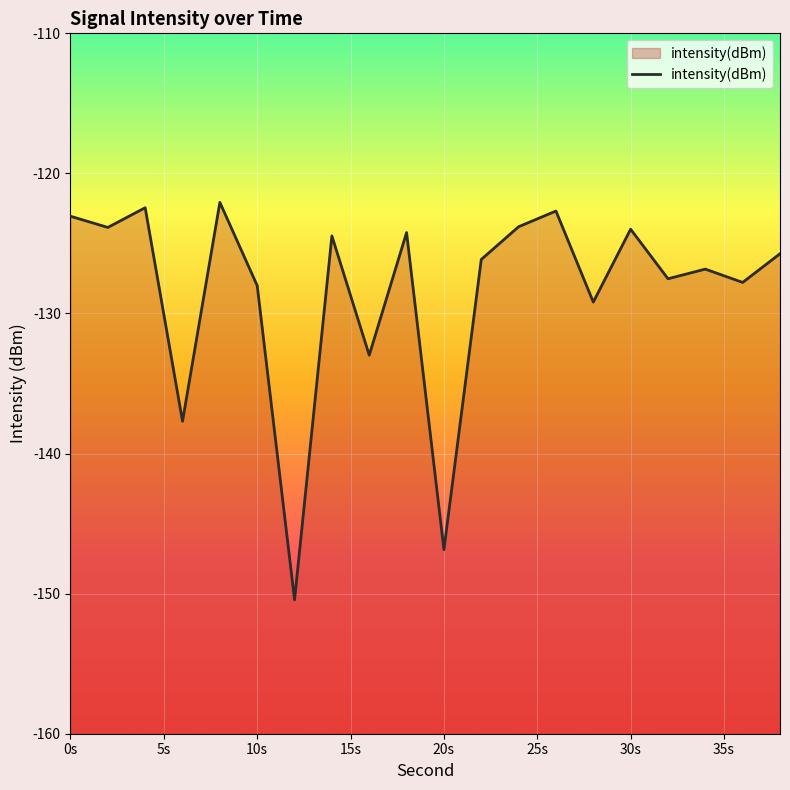

Where does the data first go above -125?

0s